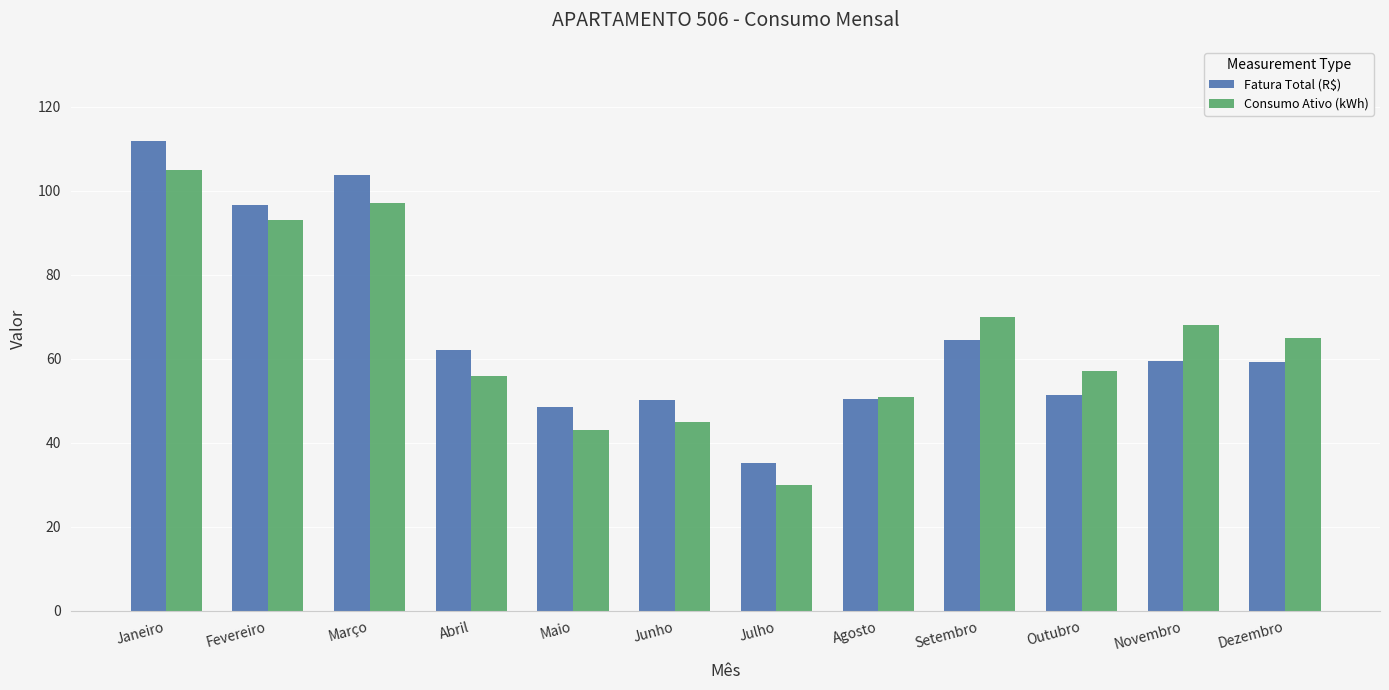

What is the sum of the Fatura Total (R$) values at Abril and Março?

165.8